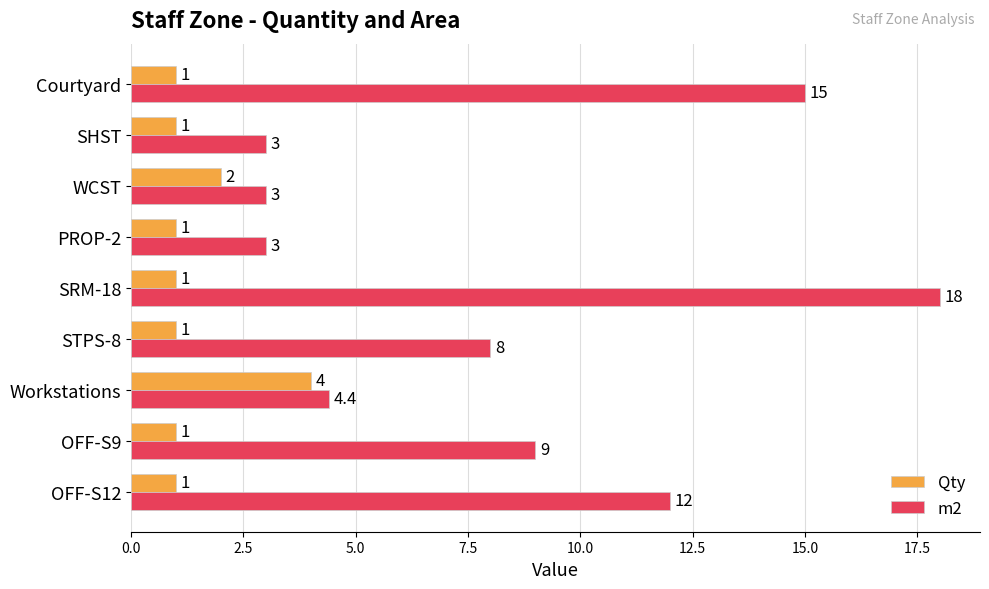

What is the average value of the Qty series?

1.4